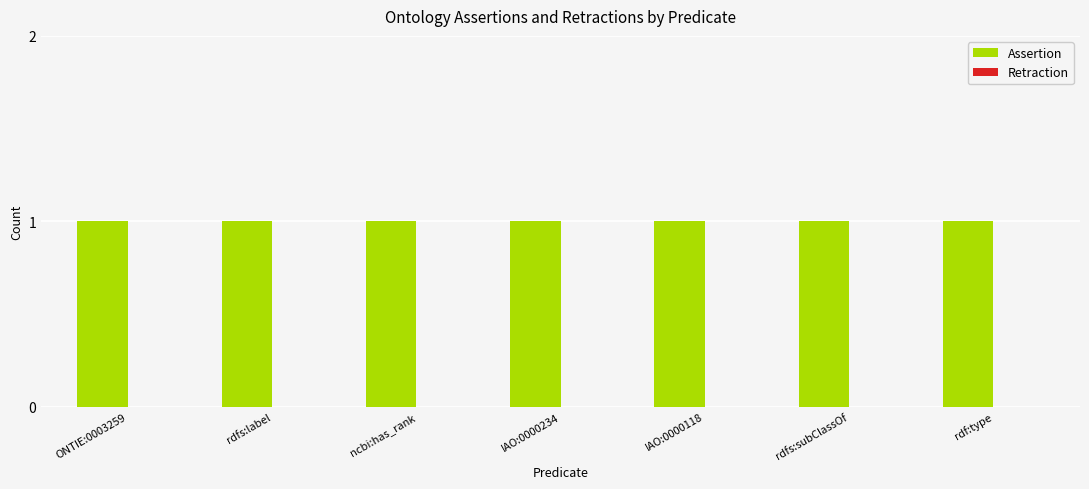

Between ONTIE:0003259 and ncbi:has_rank, which is larger?

ONTIE:0003259